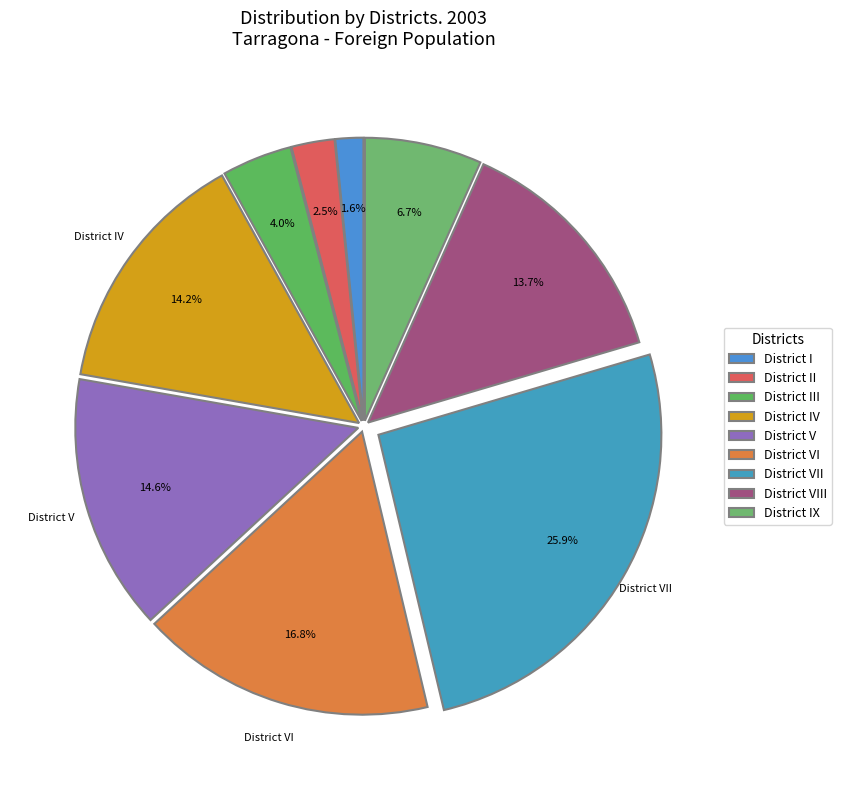

To the nearest percent, what portion does District IV represent?

14%